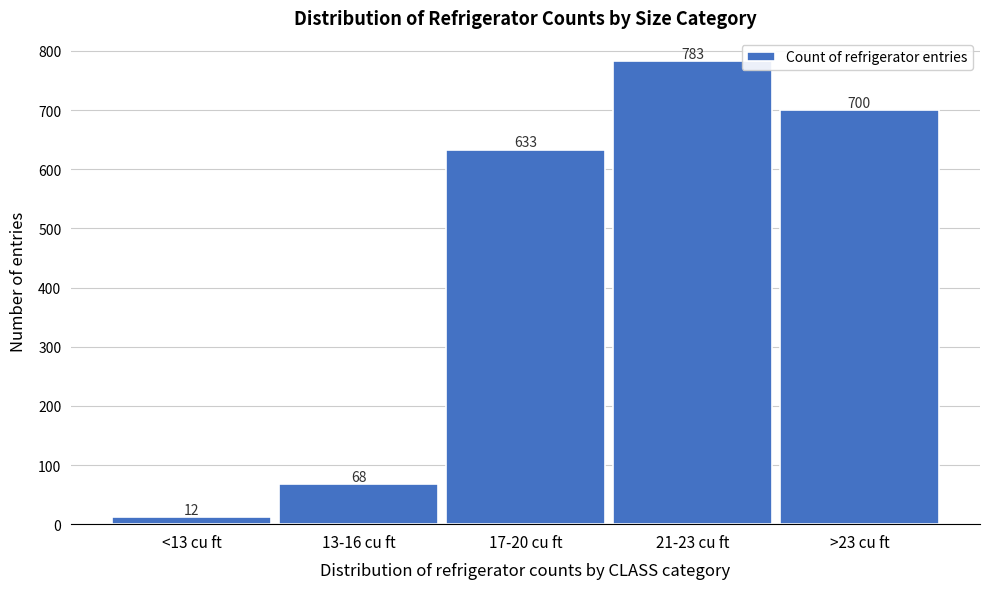

Reading left to right, transcribe all the data shown in this chart.

<13 cu ft=12	13-16 cu ft=68	17-20 cu ft=633	21-23 cu ft=783	>23 cu ft=700